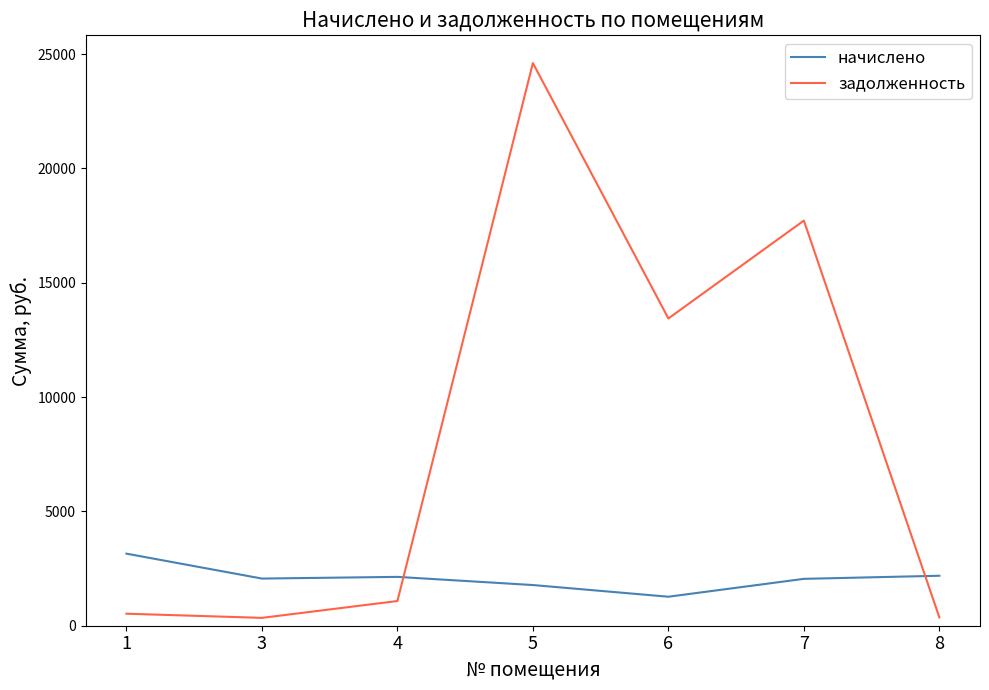

Rank the series by their average value, from highest to lowest.

задолженность, начислено